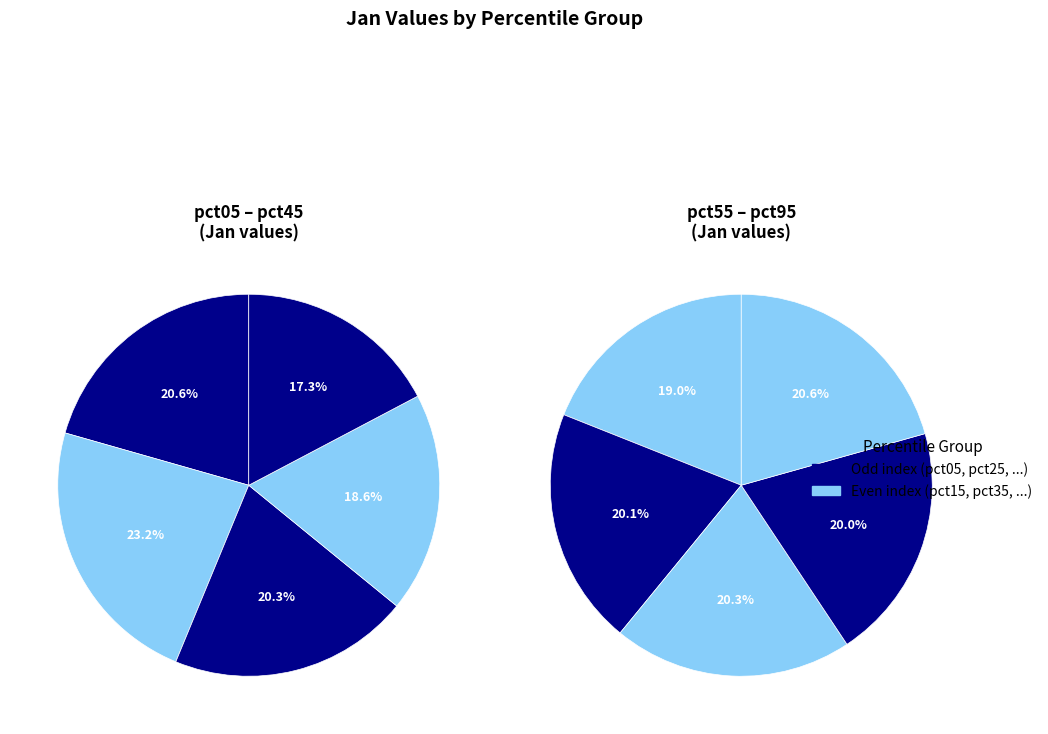

Does pct15 account for over 50% of the chart?

No